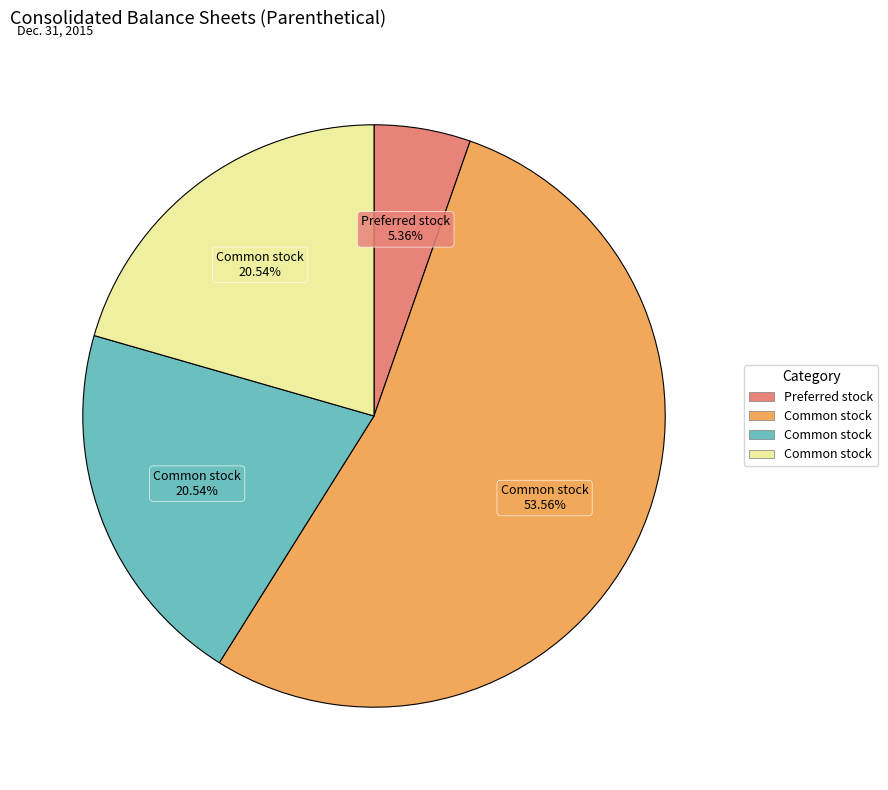

Is there a majority slice in this chart?

Yes